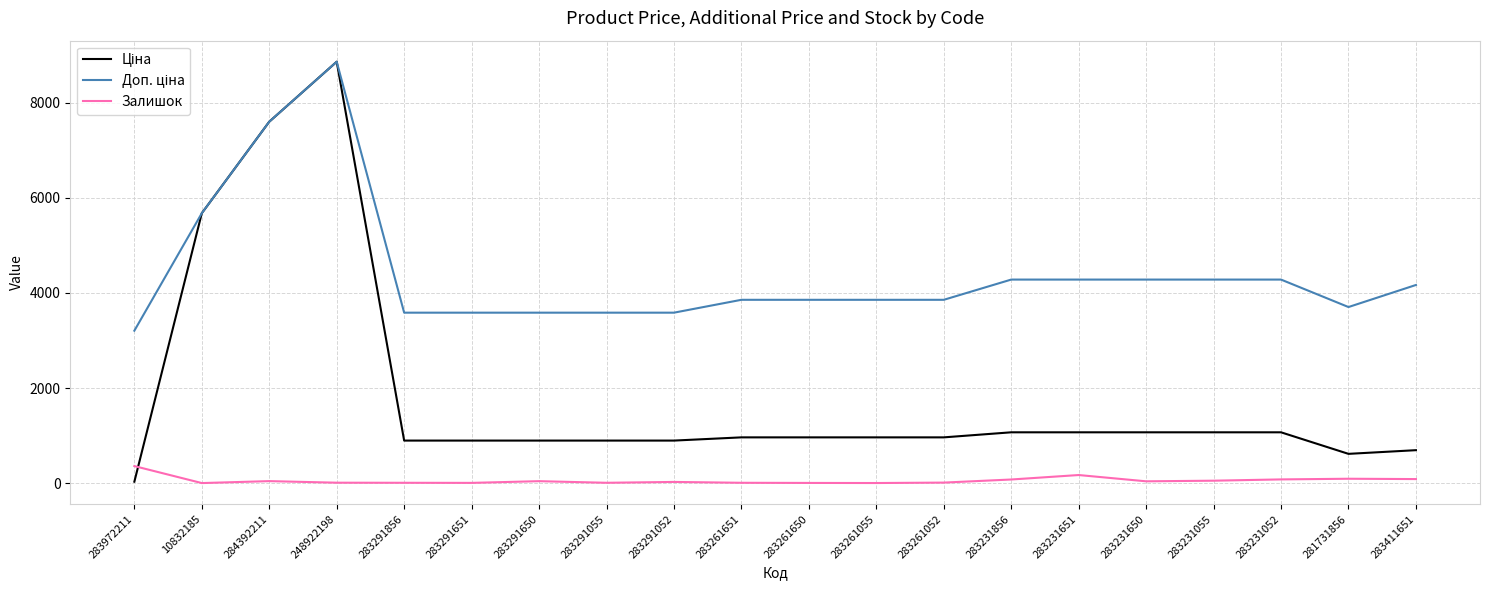

What is the difference between the maximum and second lowest values in the Залишок series?

356.0